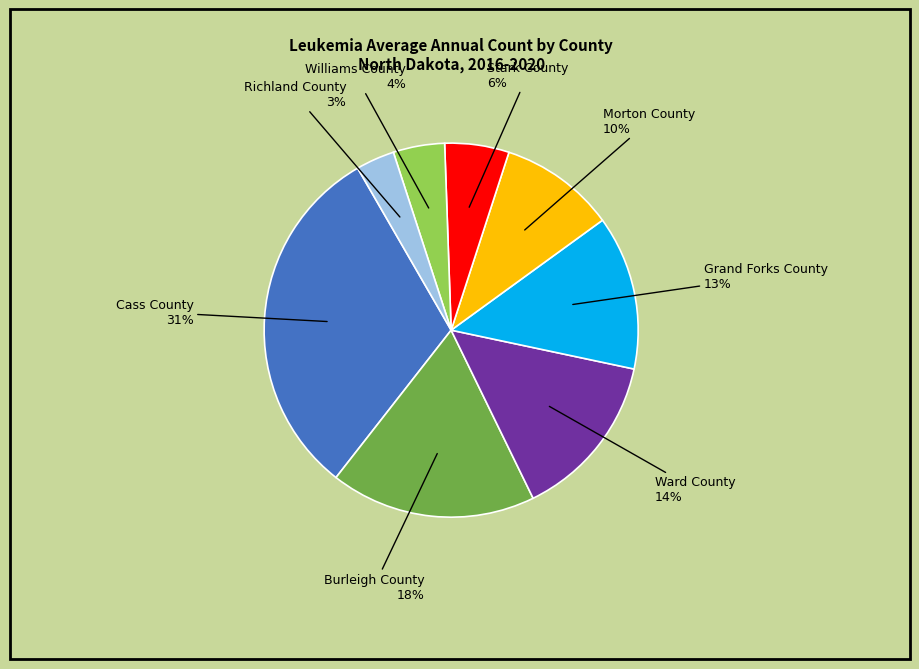

To the nearest percent, what portion does Stark County represent?

6%